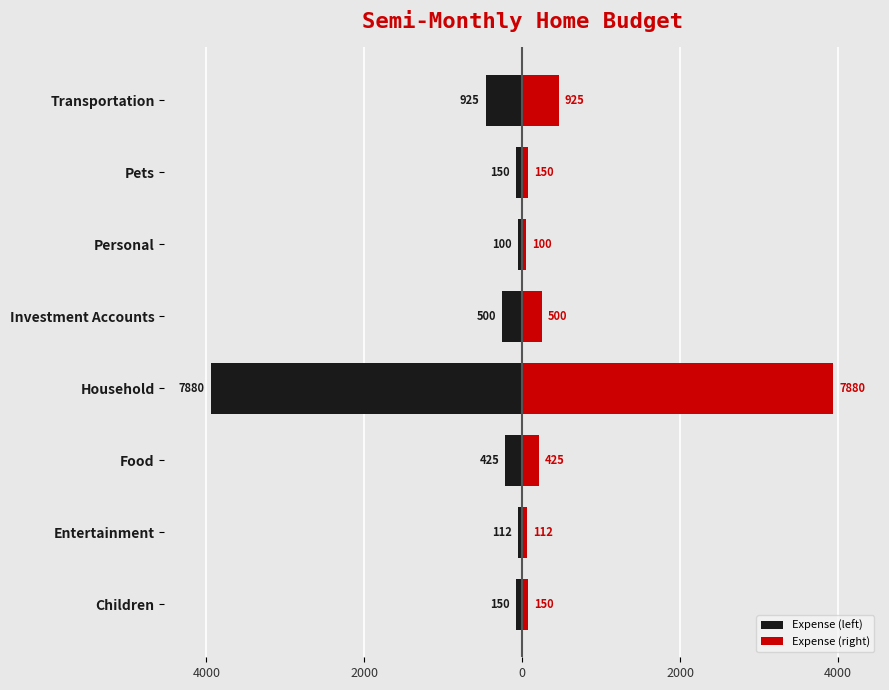

How many groups of bars are there?

8